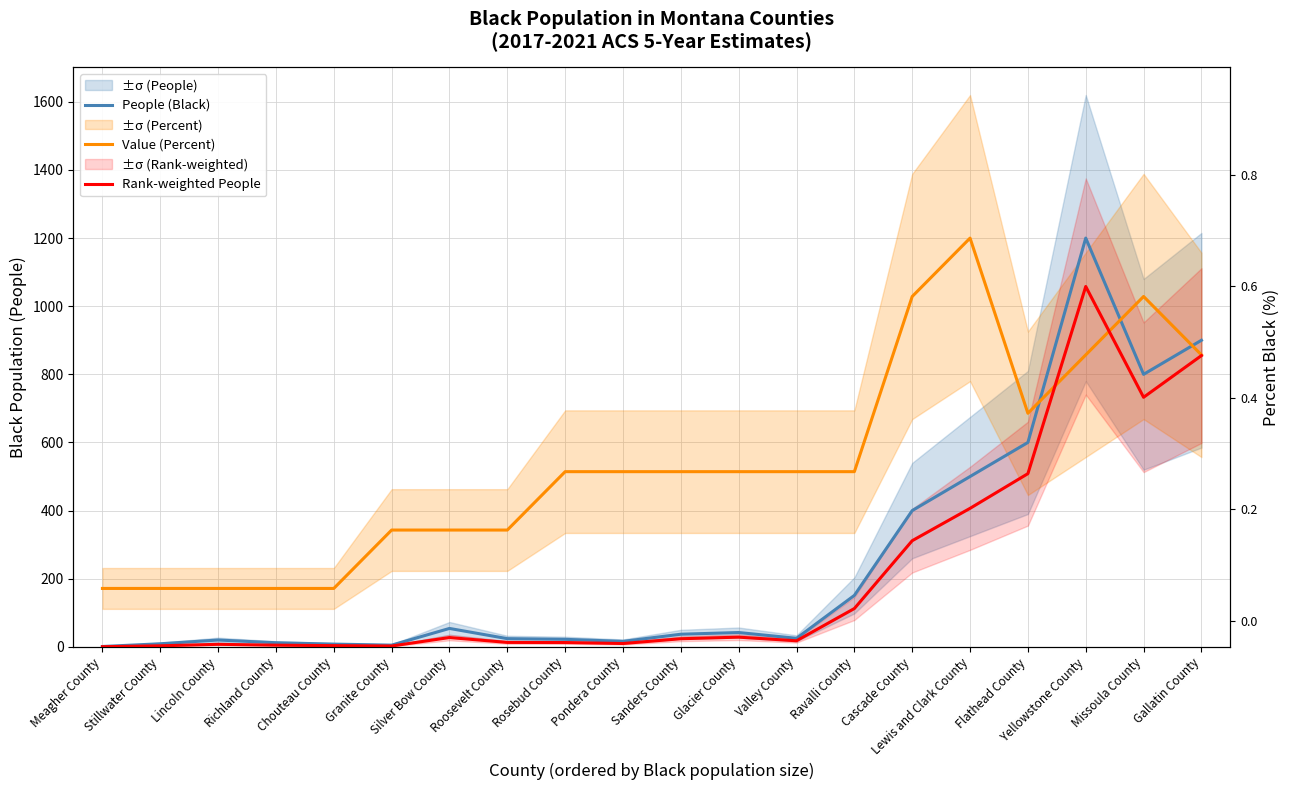

What is the total value across all series at Valley County?

557.0